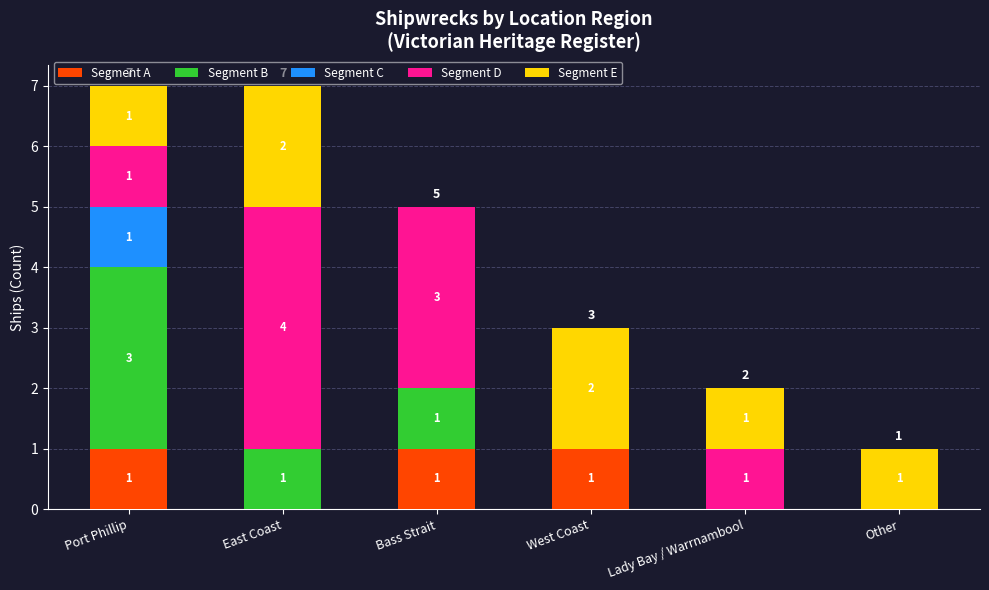

How many categories are shown in the chart?

6